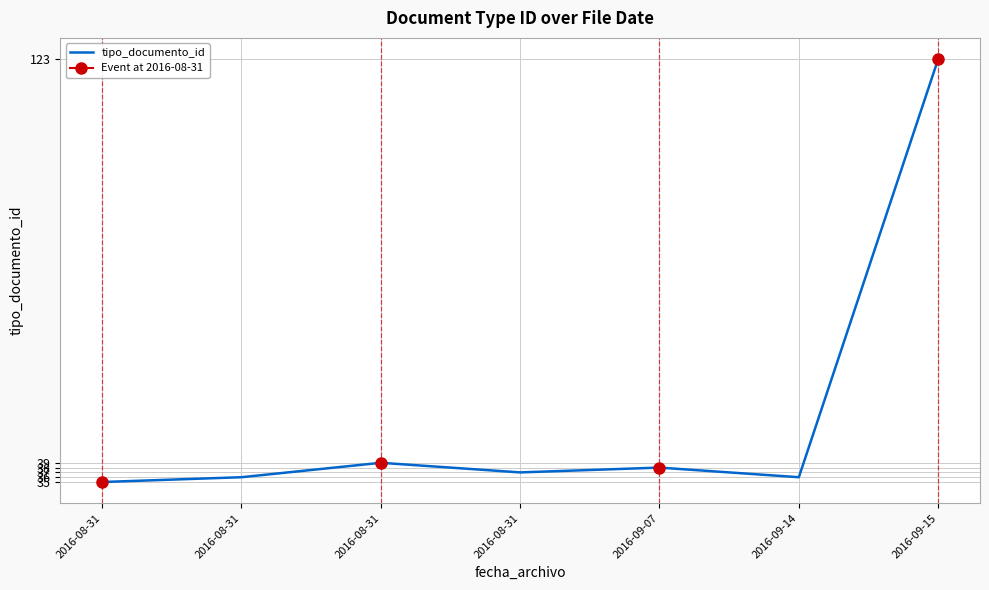

Does the chart display data point markers on the line(s)?

No